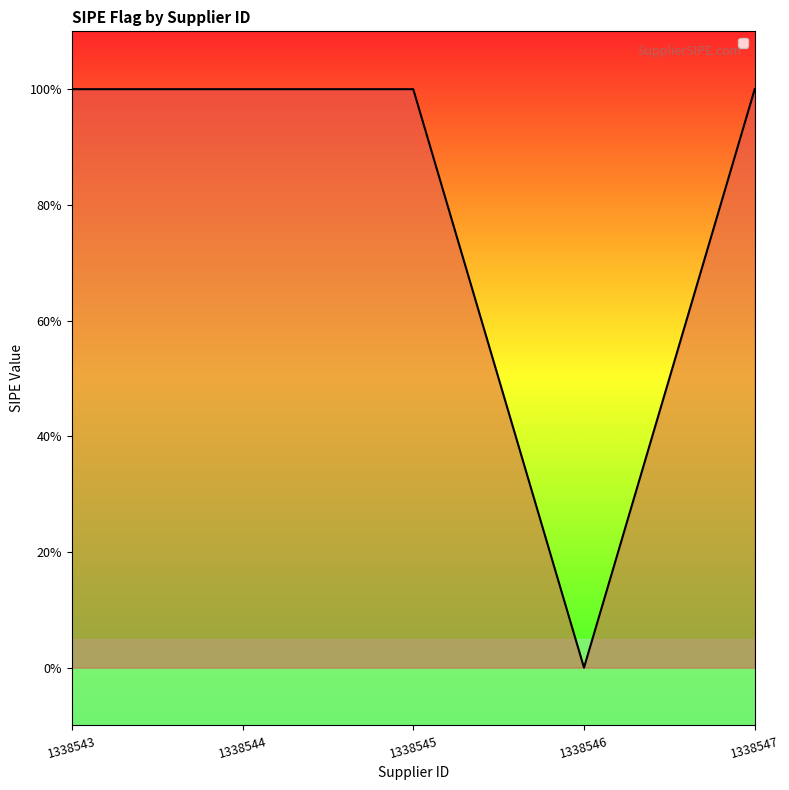

Reading right to left, what are all the values shown in this chart?

1338547=1	1338546=0	1338545=1	1338544=1	1338543=1